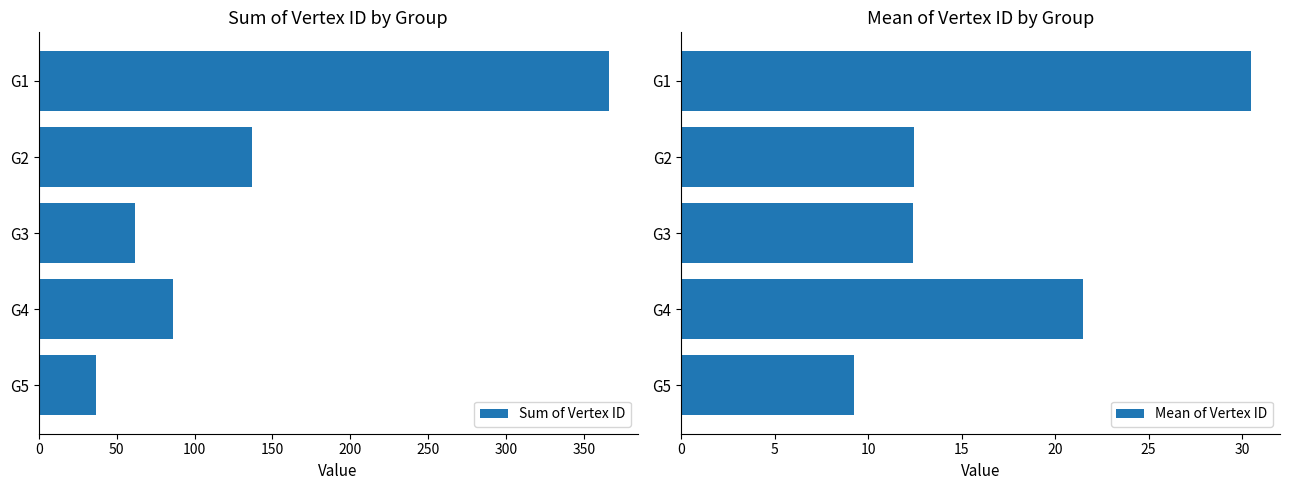

What is the difference between the maximum and minimum values in the Mean of Vertex ID series?

21.2